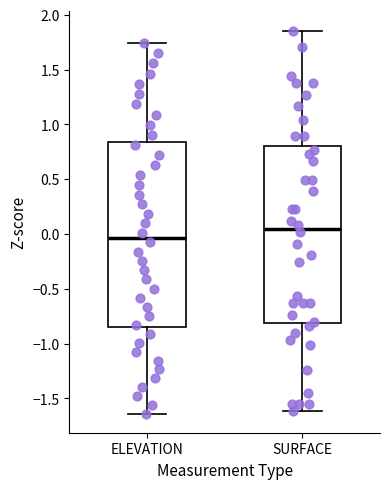

Reading left to right, transcribe this box plot: for each box, give where its median line is, the range the box spans, and where its two whiskers end, as read against the y-axis. The values are not printed on the chart, so give them approximately, as read against the axis.

ELEVATION: median -0.05, box -0.85 to 0.85, whiskers -1.65 to 1.75
SURFACE: median 0.05, box -0.80 to 0.80, whiskers -1.60 to 1.85